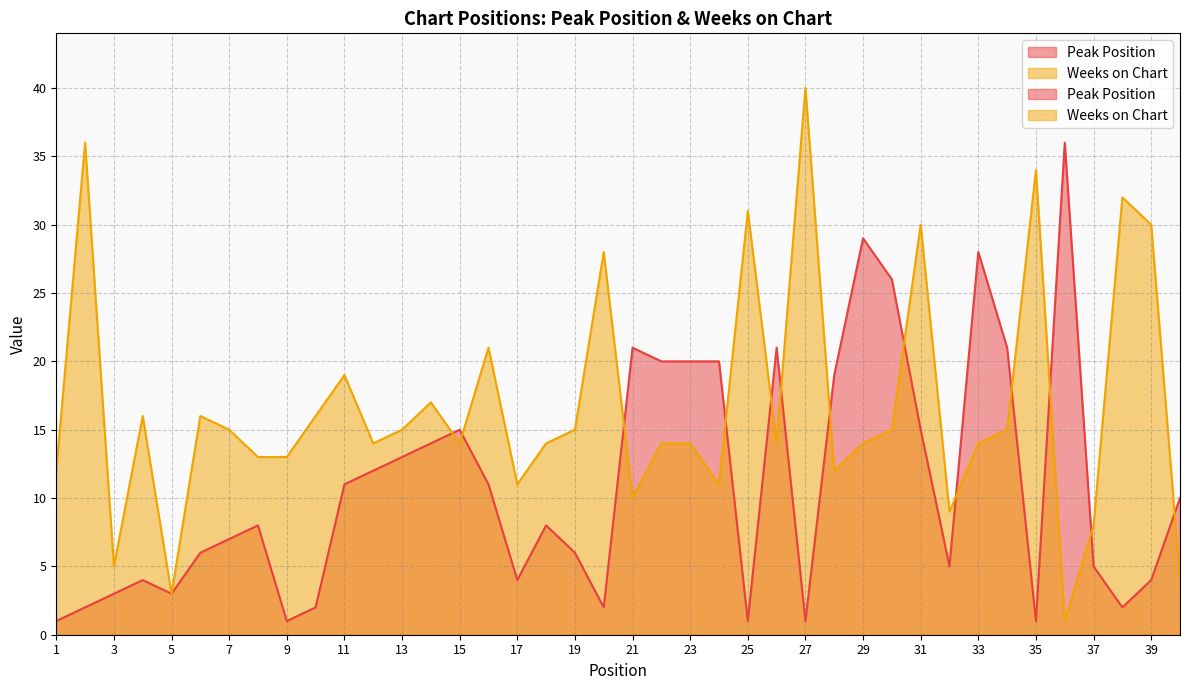

Where is Peak Position nearest to the value 18?

28